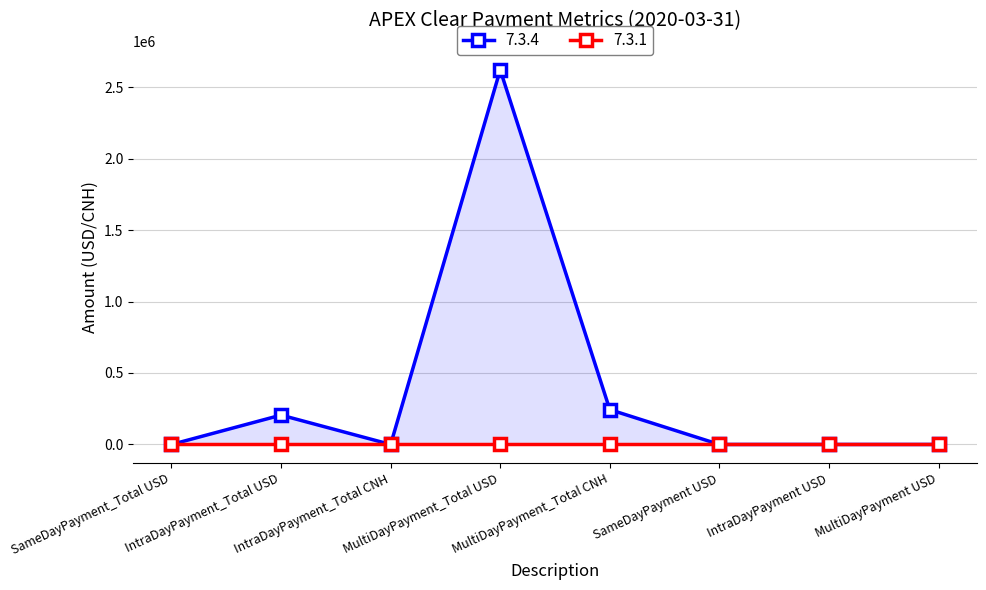

Does the chart have visible grid lines?

Yes